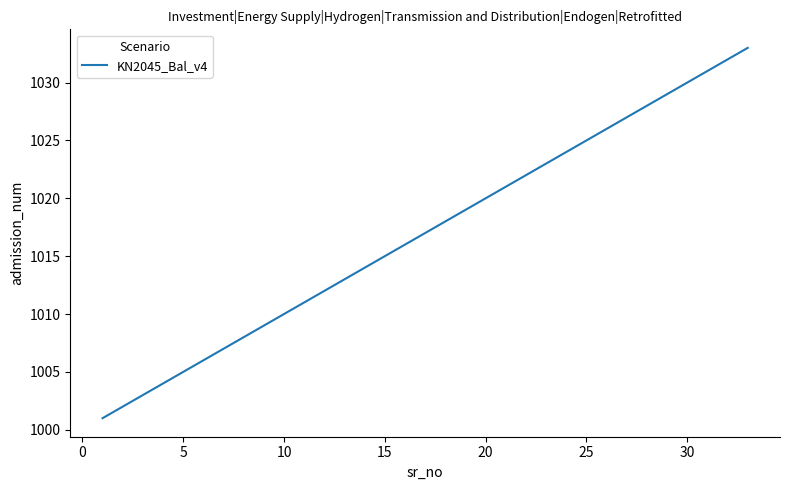

What is the minimum value shown in the chart?

1001